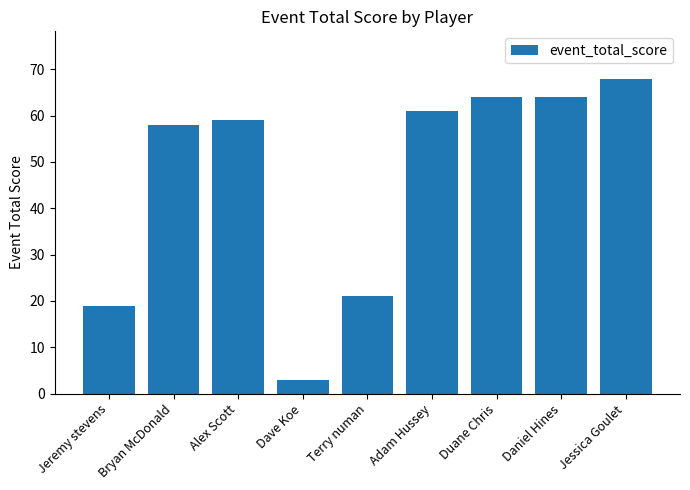

Reading left to right, extract all data points from this chart.

19	58	59	3	21	61	64	64	68